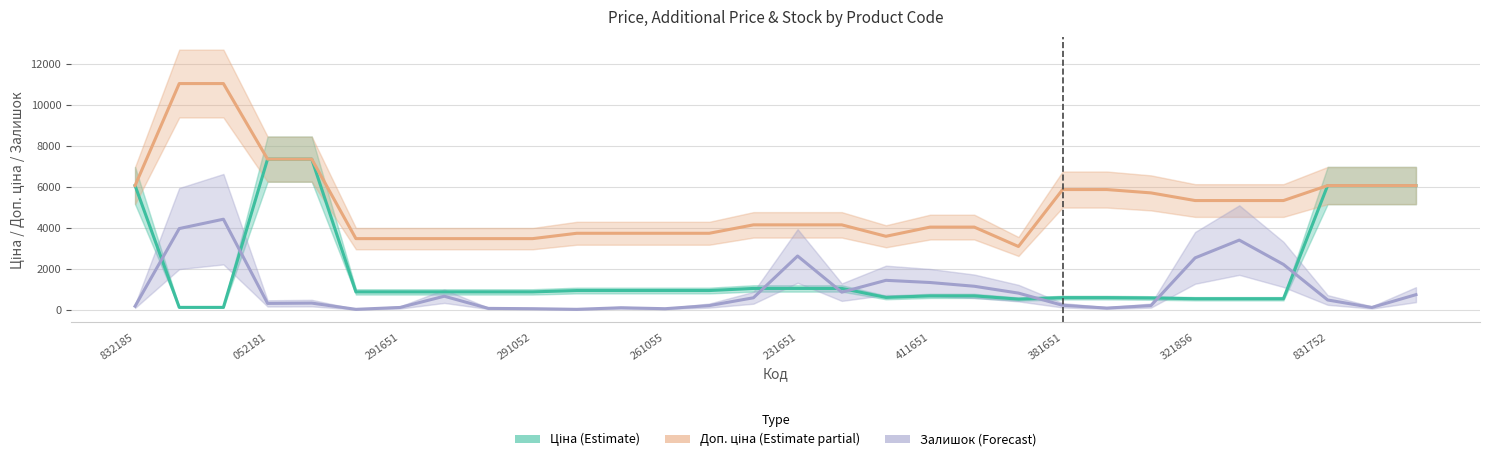

How many times do Залишок (Forecast) and Ціна (Estimate) cross each other?

8